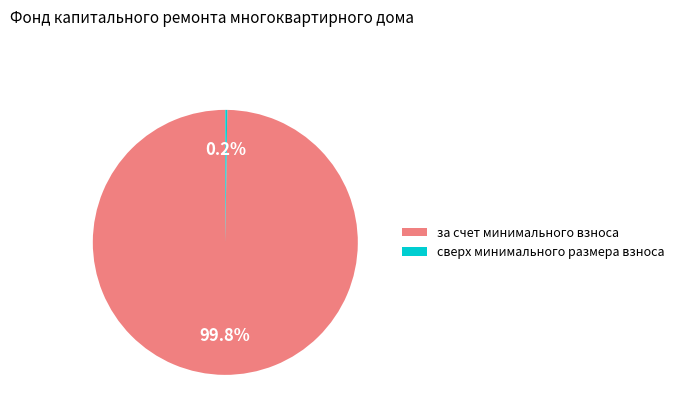

To the nearest percent, what is the difference between the largest and smallest slice percentages?

100%